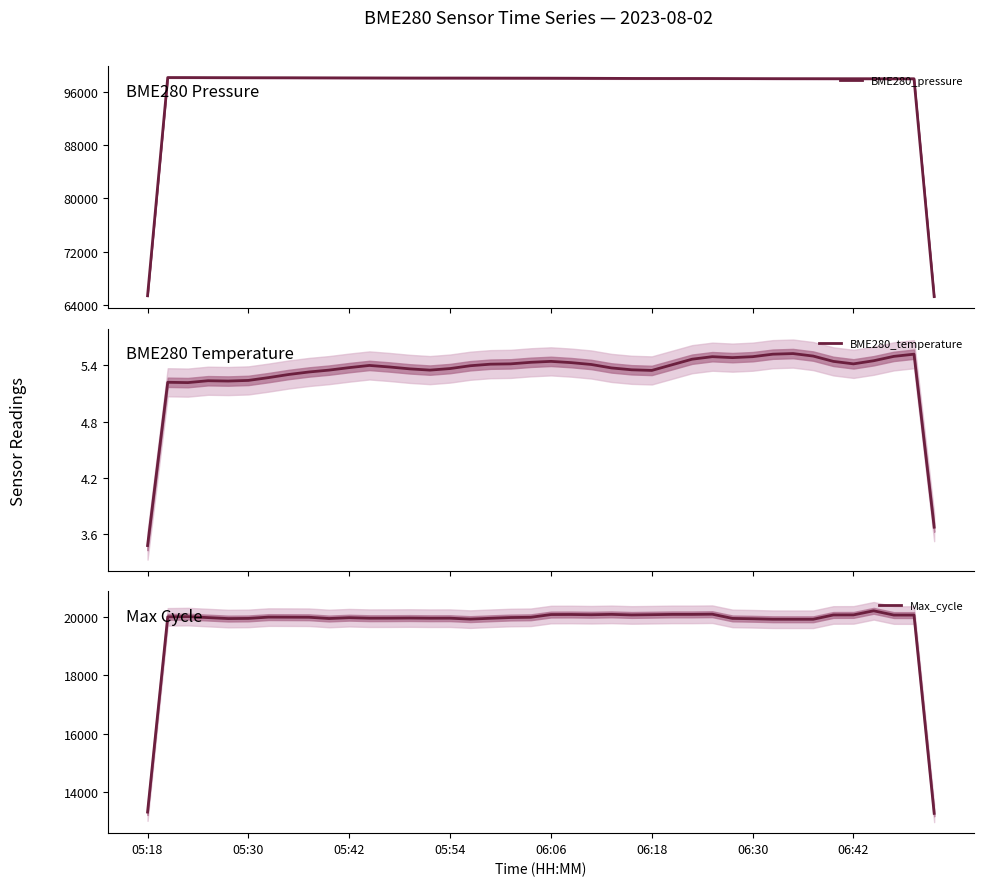

What is the lowest value of the BME280_pressure series?

65294.1